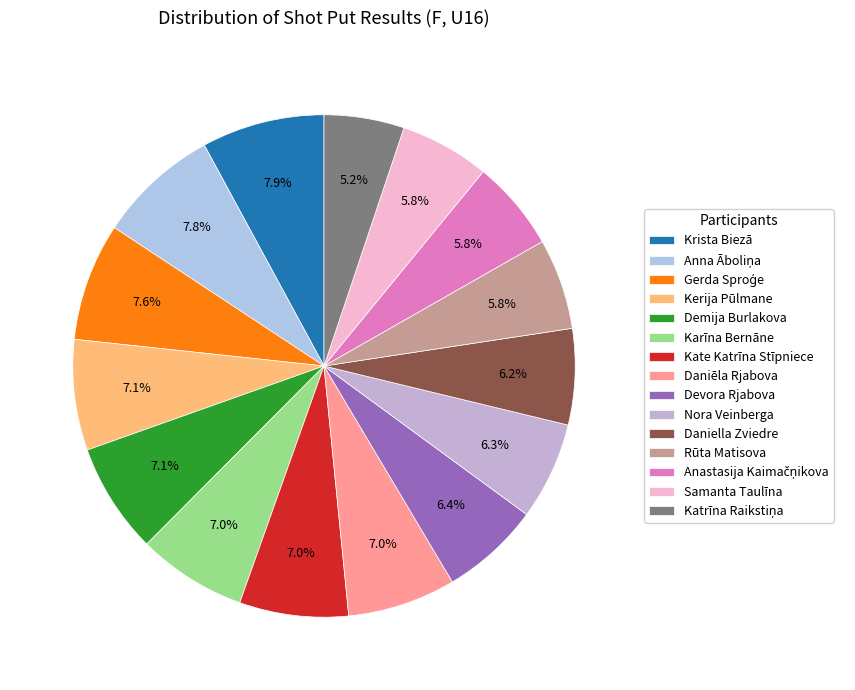

Does any single category account for the majority?

No